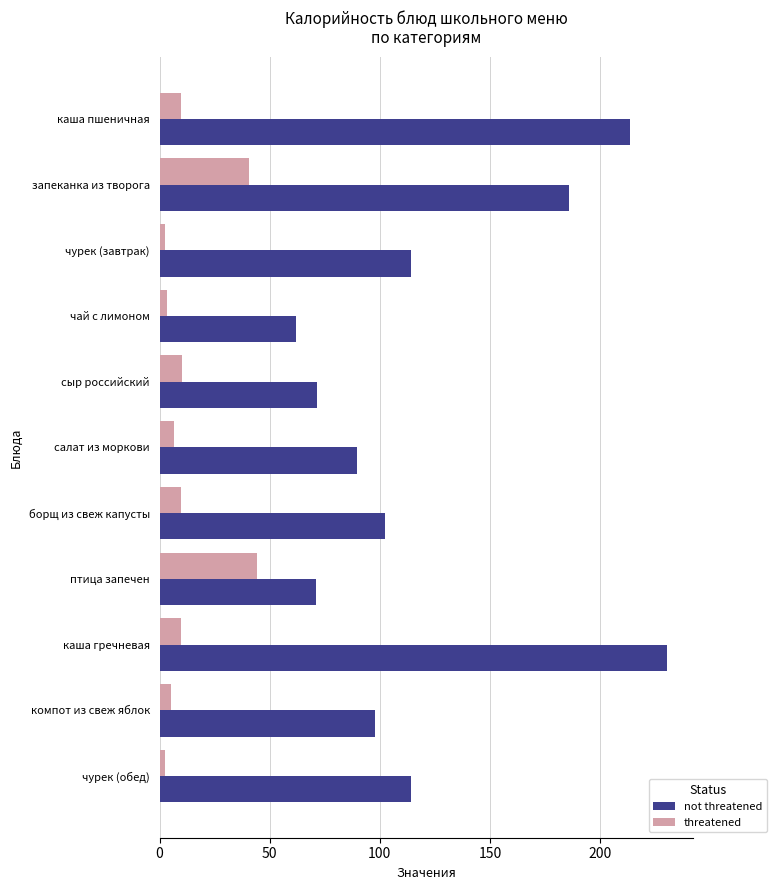

Rank the series by their maximum value, from lowest to highest.

threatened, not threatened